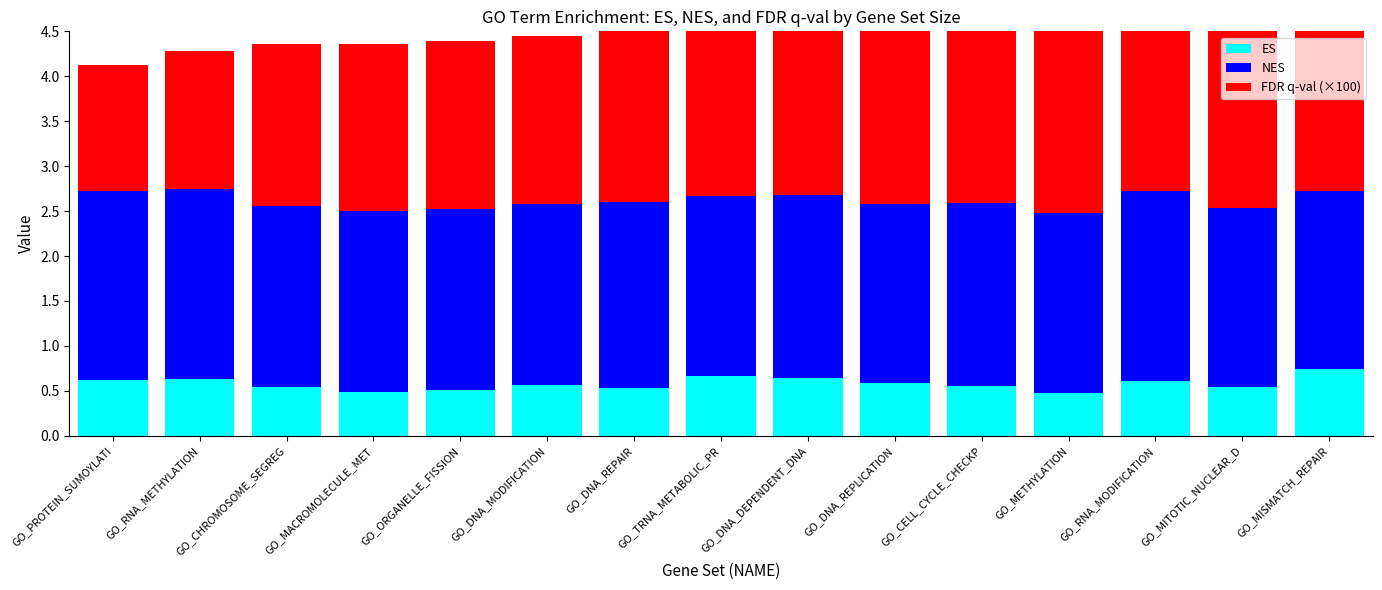

What is the sum of the NES values at GO_CELL_CYCLE_CHECKP and GO_CHROMOSOME_SEGREG?

4.1